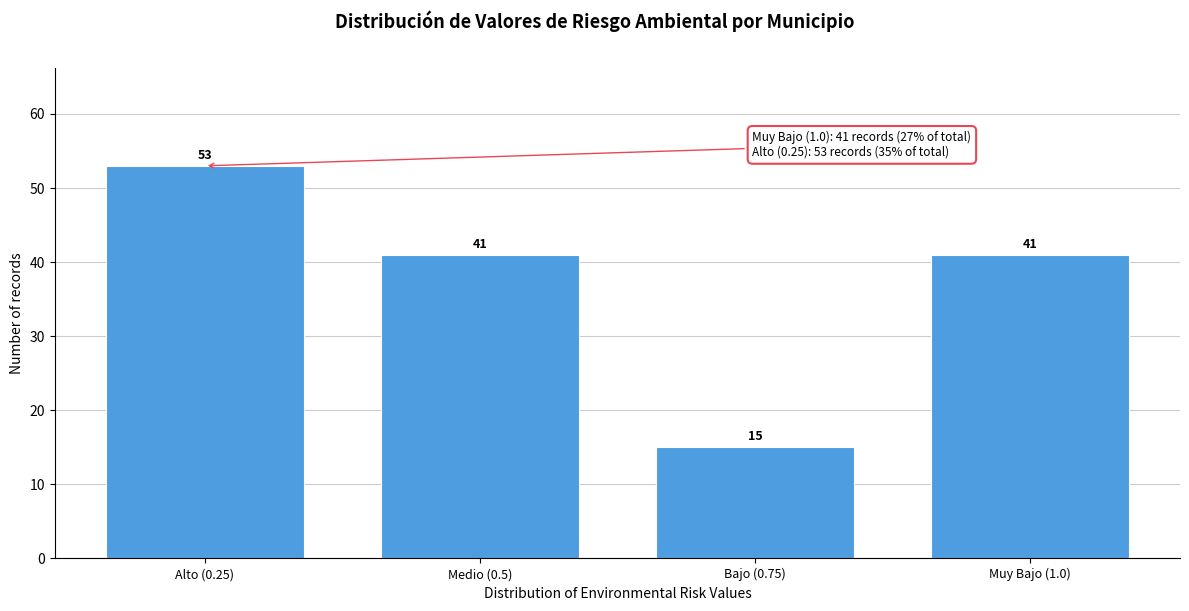

Reading left to right, what are all the values shown in this chart?

Alto (0.25)=53	Medio (0.5)=41	Bajo (0.75)=15	Muy Bajo (1.0)=41